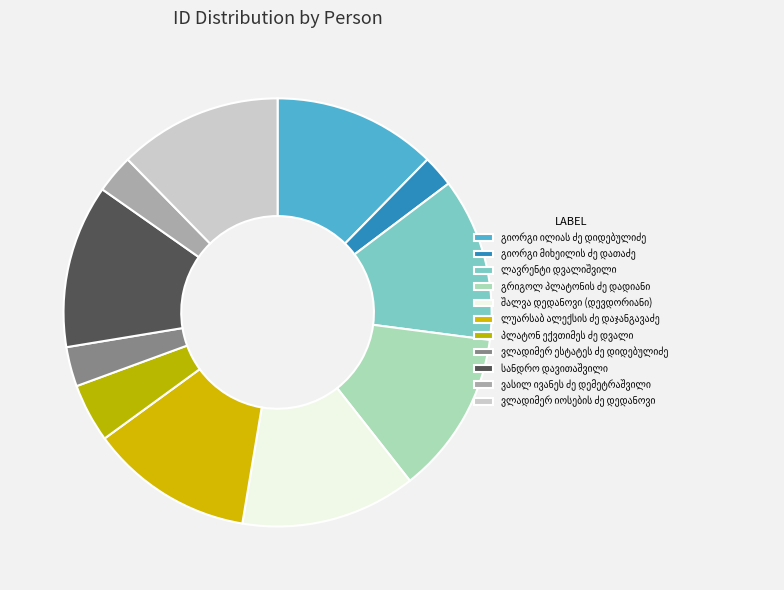

How many segments does this pie chart have?

11